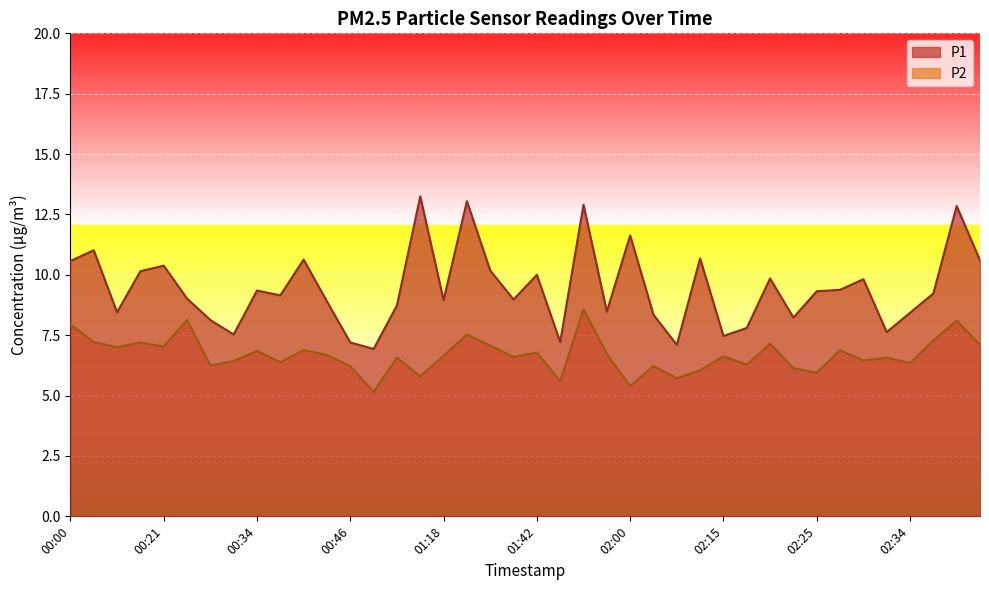

Is the value of P2 at 02:34 greater than the value of P1 at 00:13?

No